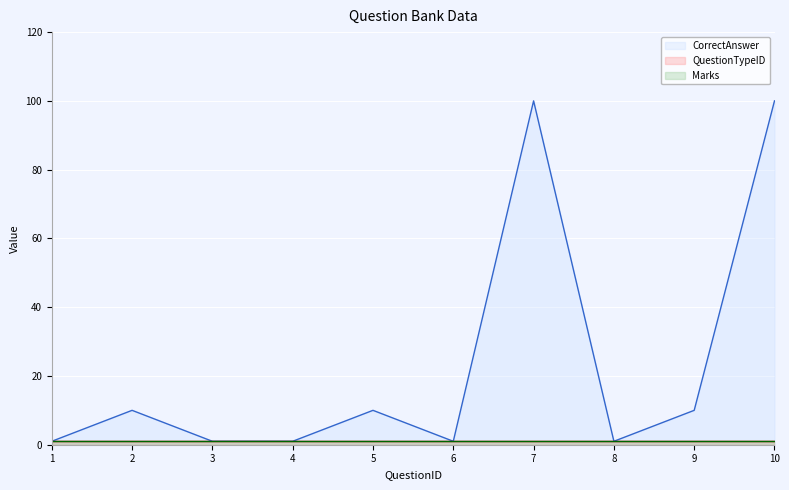

What is the minimum value shown in the chart?

1